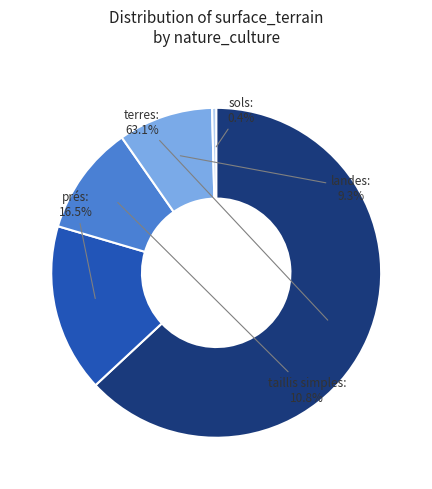

Is there any slice that represents more than half of the pie?

Yes